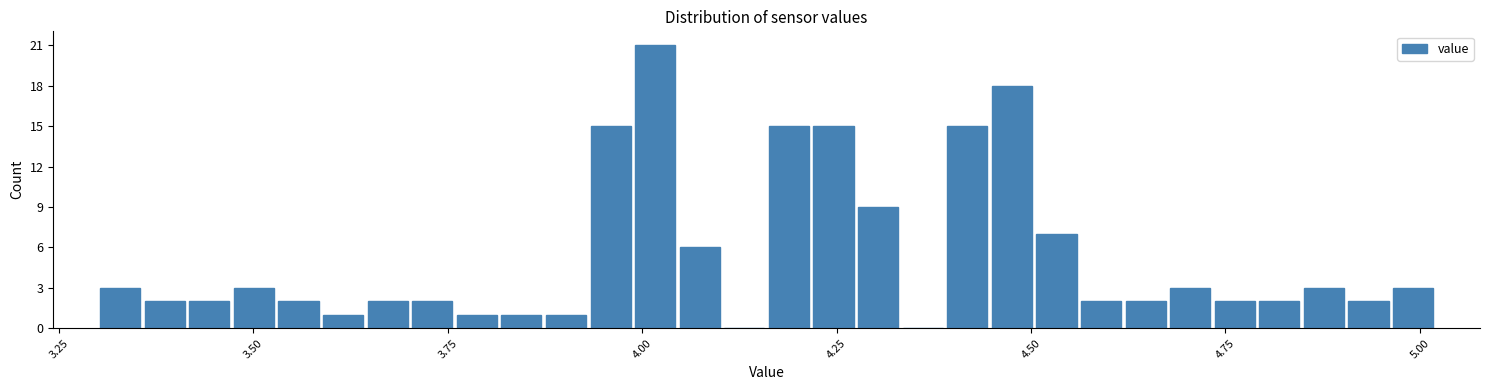

Read against the x-axis, roughly where is the centre of the tallest bar?

4.00